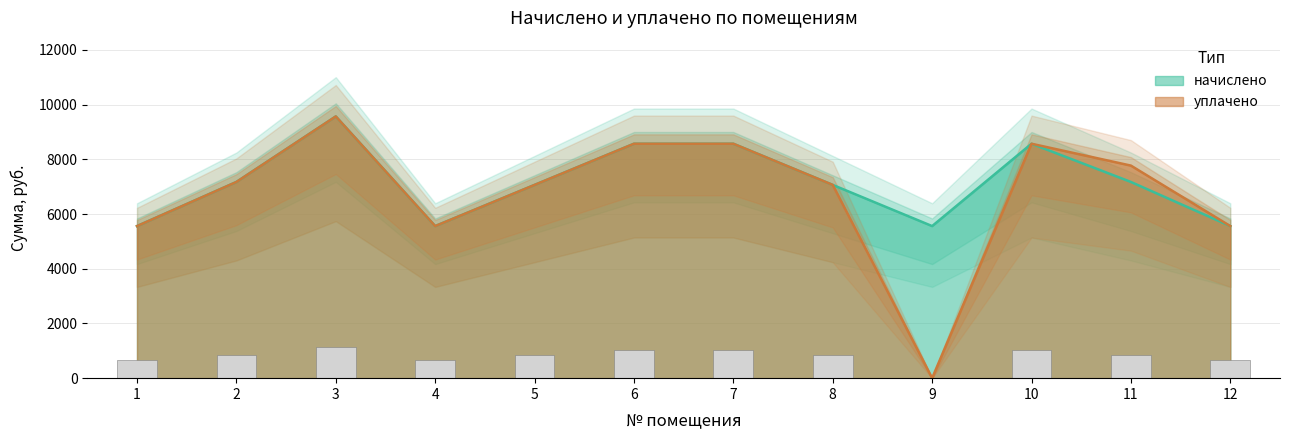

Does the chart contain stacked bars?

No